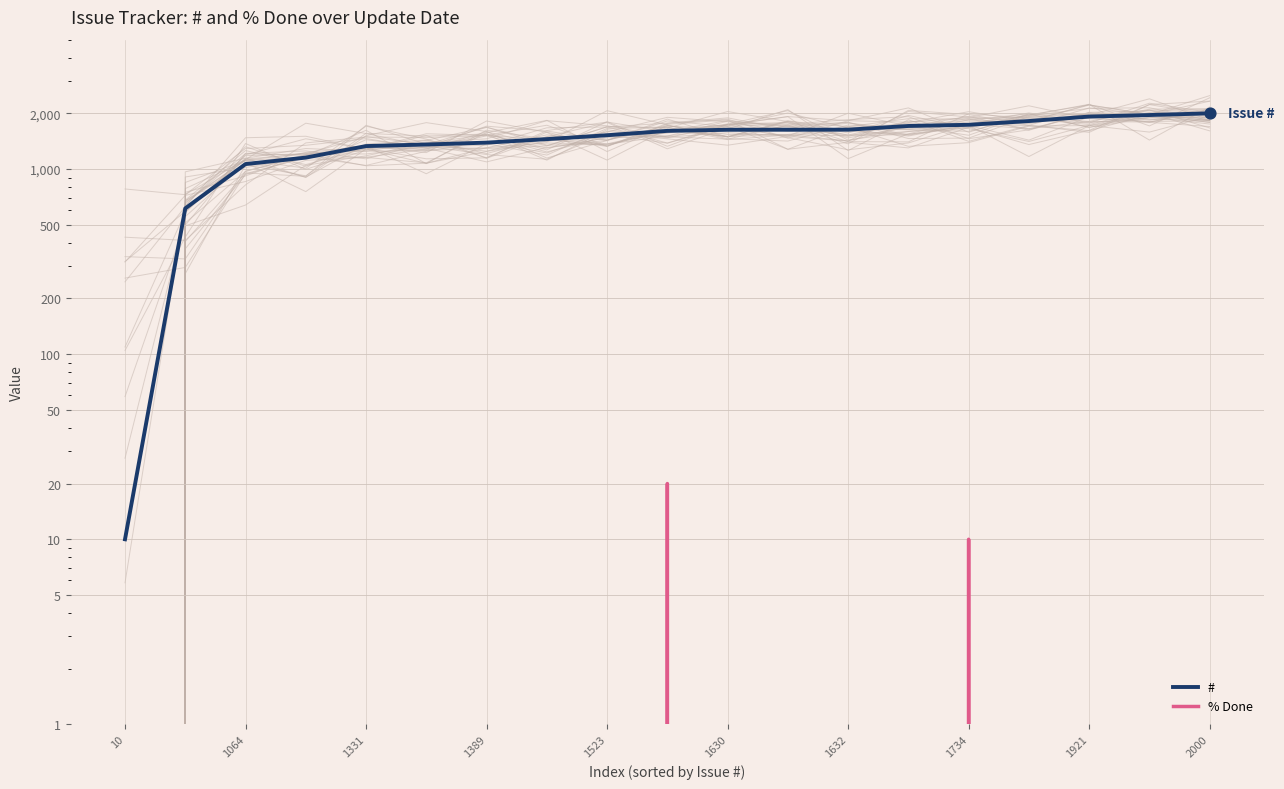

What are all the series names shown in the legend?

#, % Done